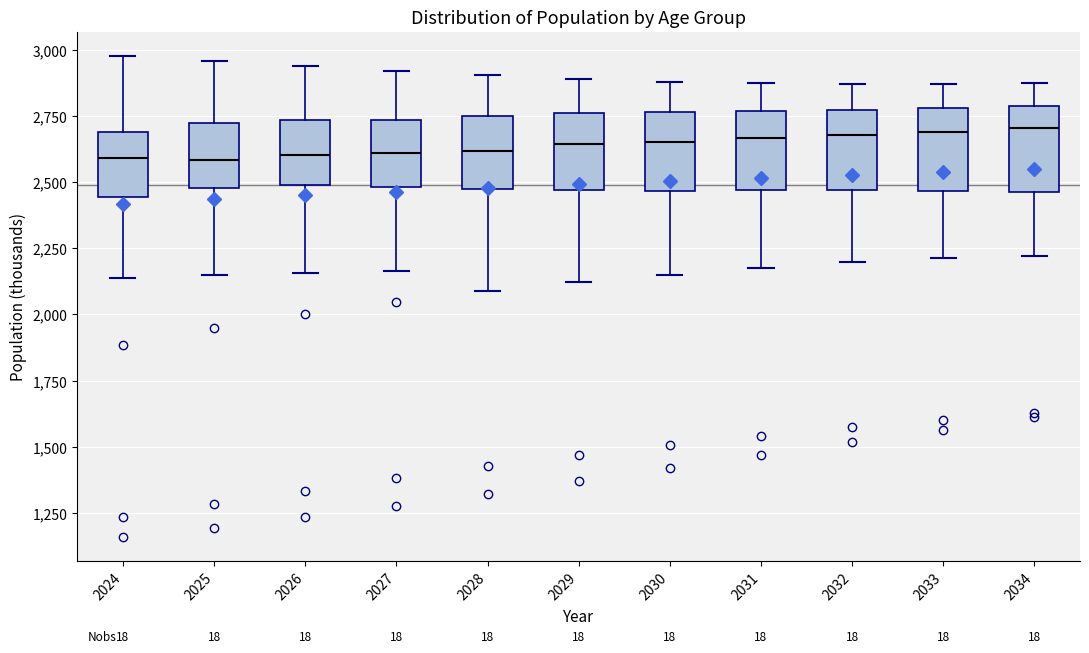

Reading left to right, read every box against the y-axis: the position of its median line, the range the box covers, and the ends of its whiskers. The values are not printed on the chart, so give them approximately, as read against the axis.

2024: median 2600, box 2450 to 2700, whiskers 2150 to 3000
2025: median 2600, box 2500 to 2700, whiskers 2150 to 2950
2026: median 2600, box 2500 to 2750, whiskers 2150 to 2950
2027: median 2600, box 2500 to 2750, whiskers 2150 to 2900
2028: median 2600, box 2450 to 2750, whiskers 2100 to 2900
2029: median 2650, box 2450 to 2750, whiskers 2100 to 2900
2030: median 2650, box 2450 to 2750, whiskers 2150 to 2900
2031: median 2650, box 2450 to 2750, whiskers 2200 to 2850
2032: median 2700, box 2450 to 2750, whiskers 2200 to 2850
2033: median 2700, box 2450 to 2800, whiskers 2200 to 2850
2034: median 2700, box 2450 to 2800, whiskers 2200 to 2850